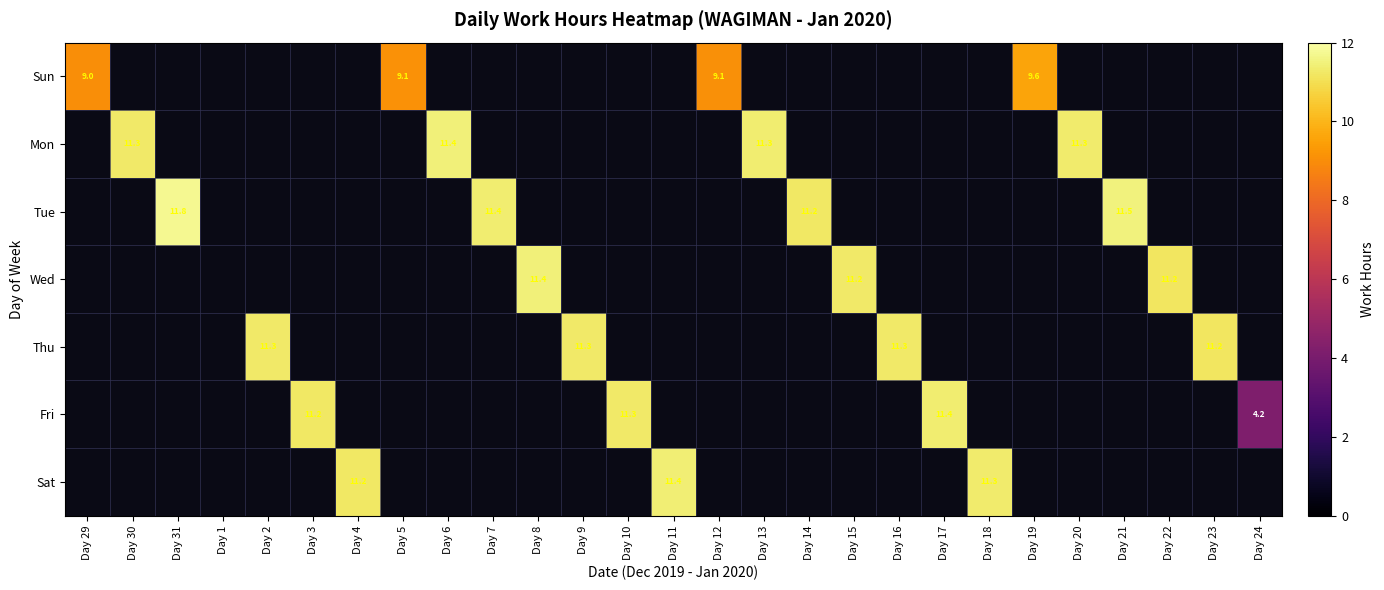

Which series has the widest spread of values?

Tue